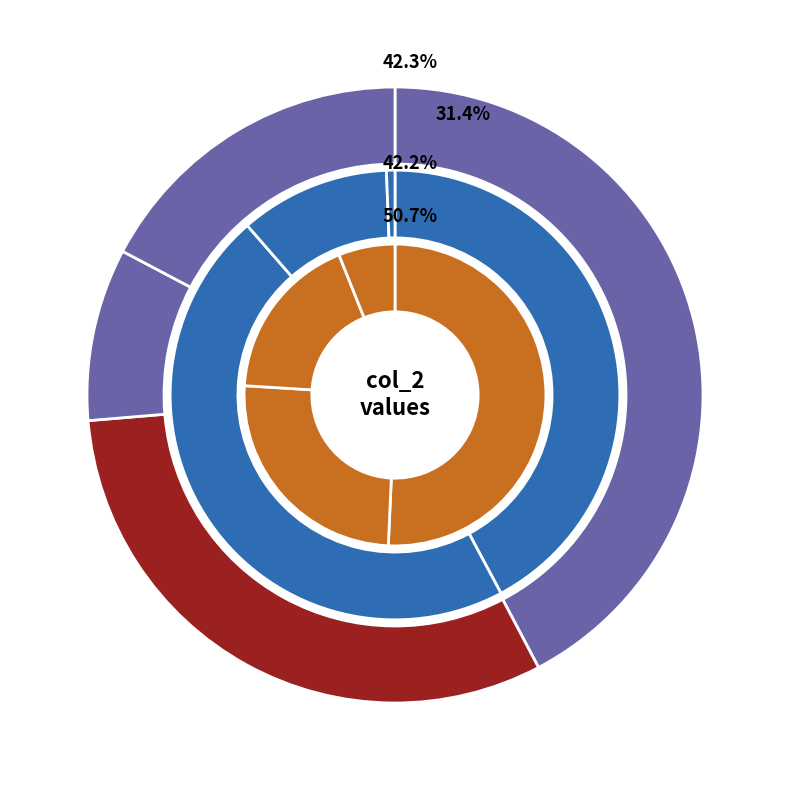

Is 3 the majority of the pie?

No